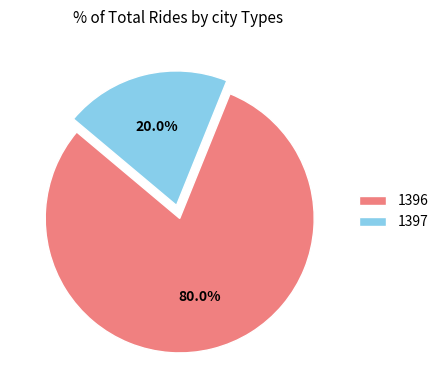

What percentage do 1396 and 1397 together represent?

100.0%